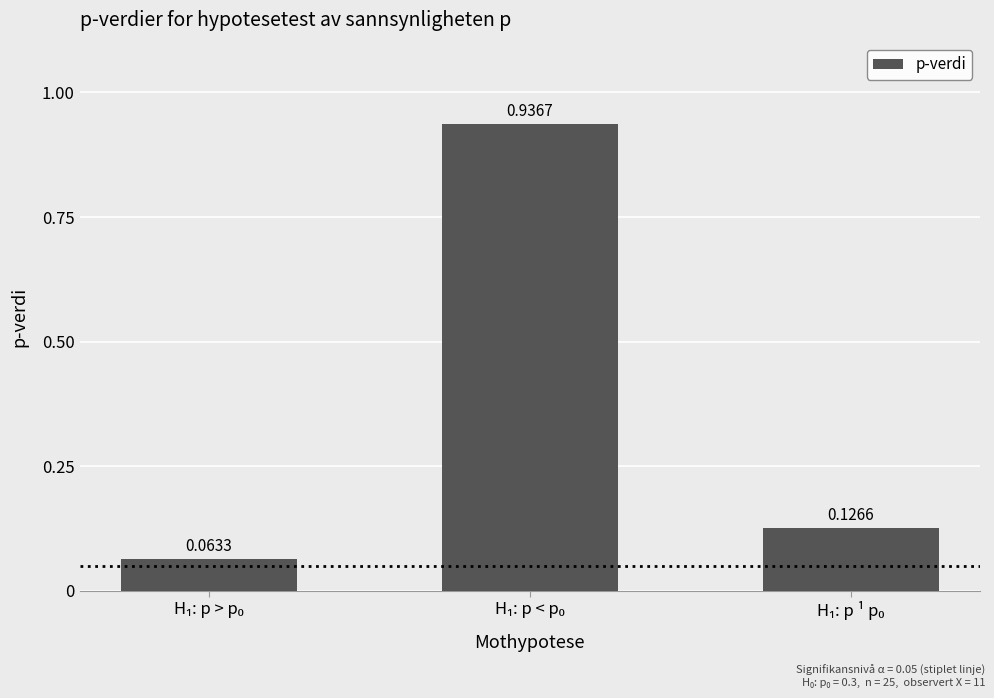

What is the sum of the values at H₁: p < p₀ and H₁: p > p₀?

1.0